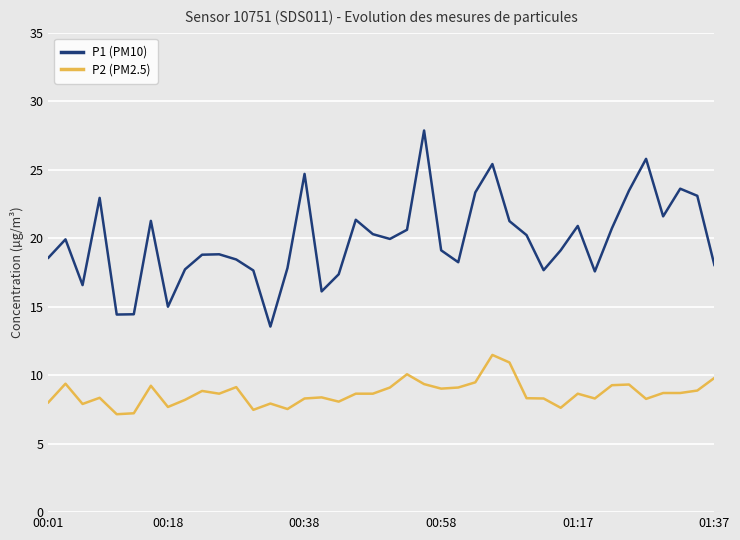

Which series has the largest total across all categories?

P1 (PM10)